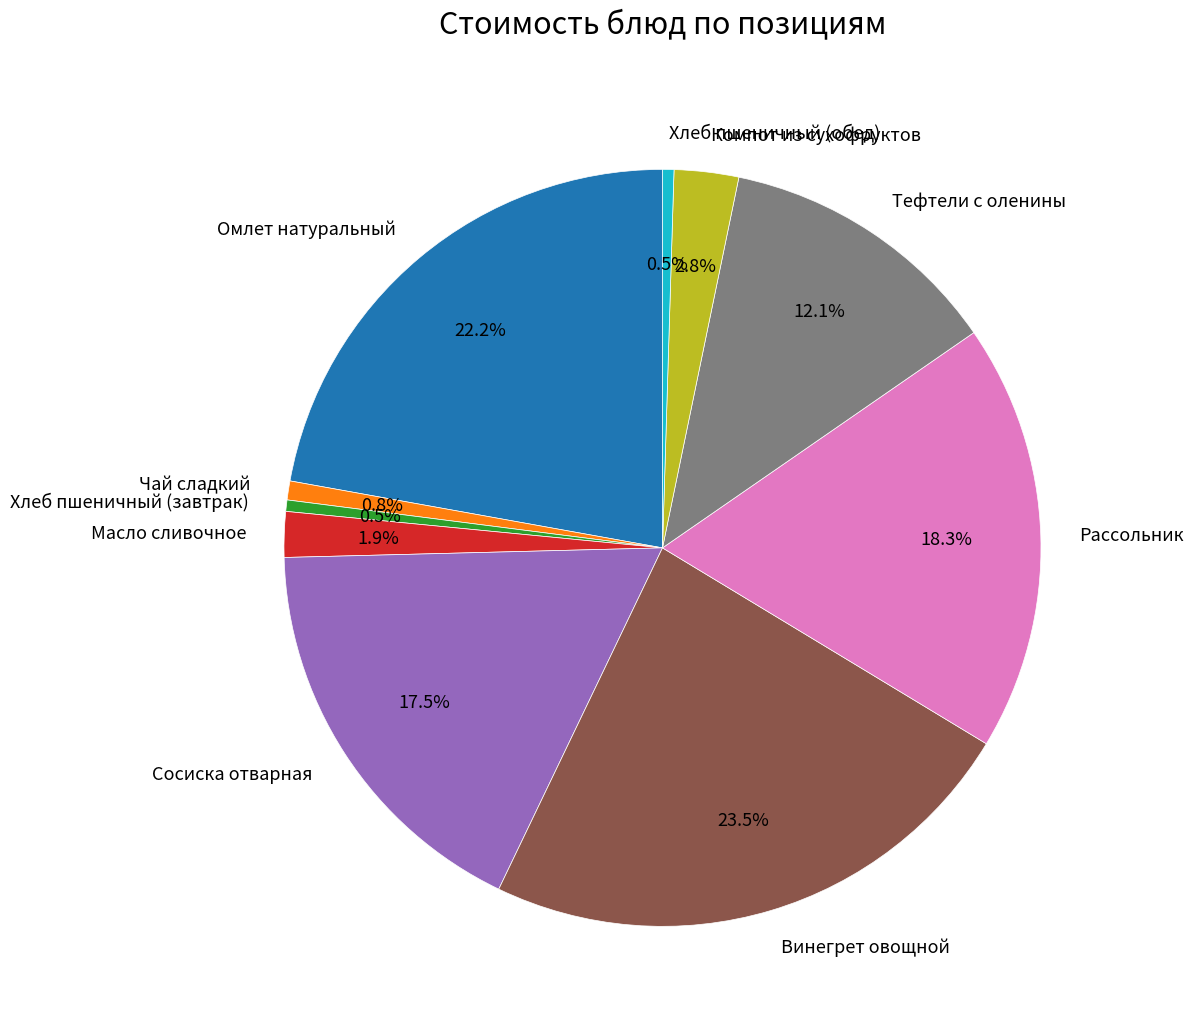

To the nearest percent, what is the average slice percentage?

10%